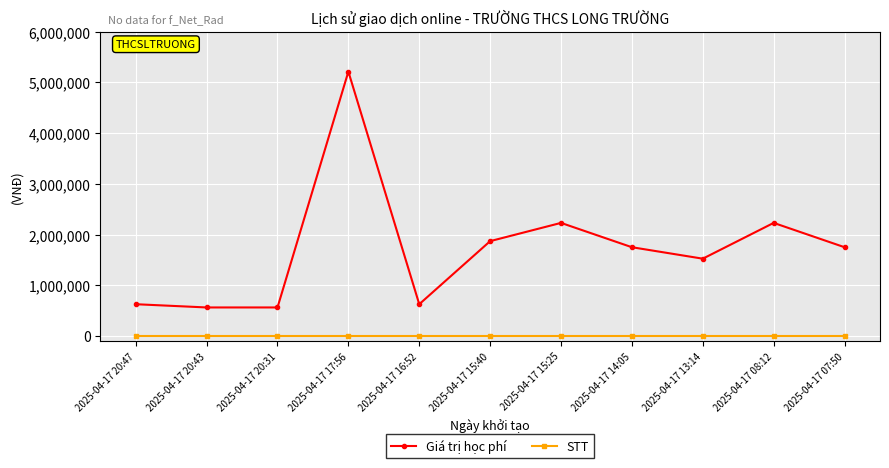

How many lines are shown in the chart?

2